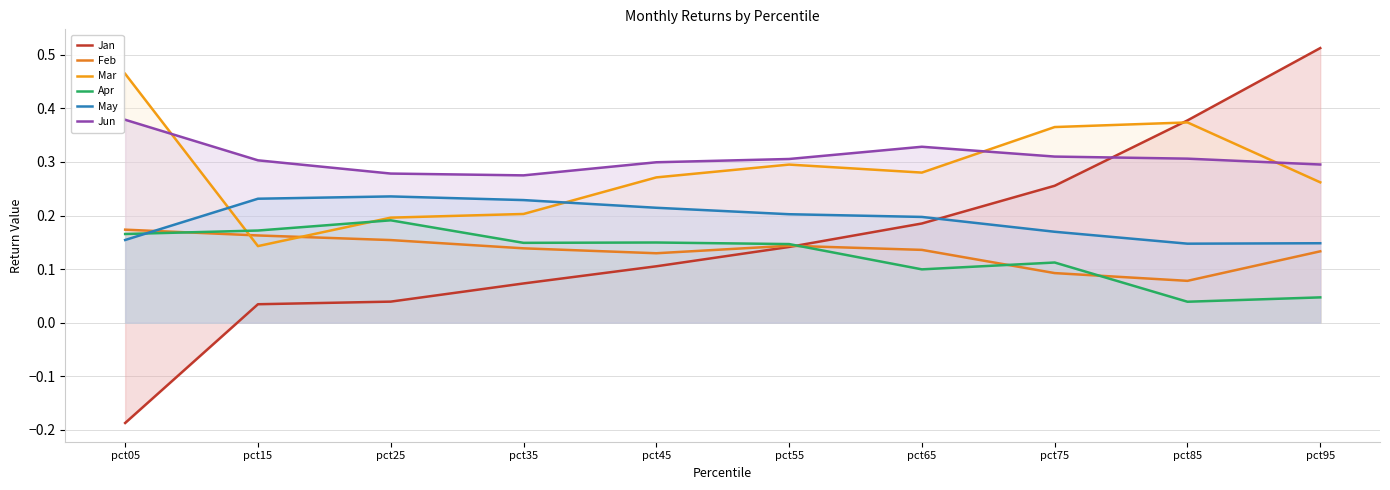

True or false: May and Jun cross at least once.

False